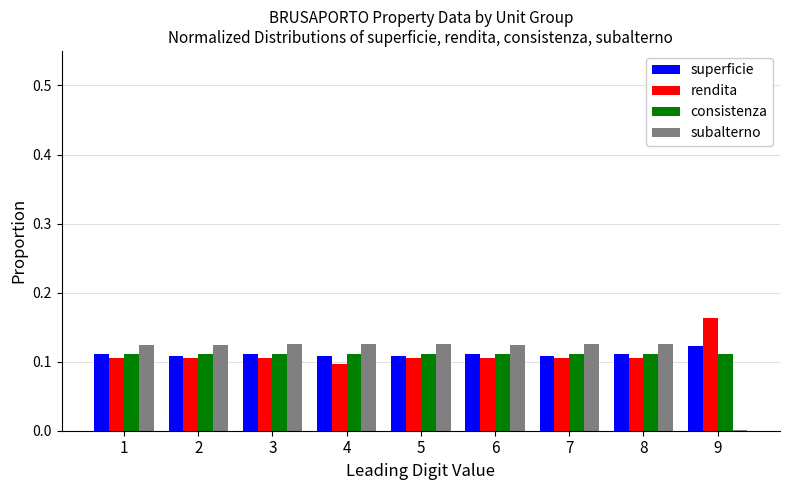

What is the total value across all series at 4?

0.4